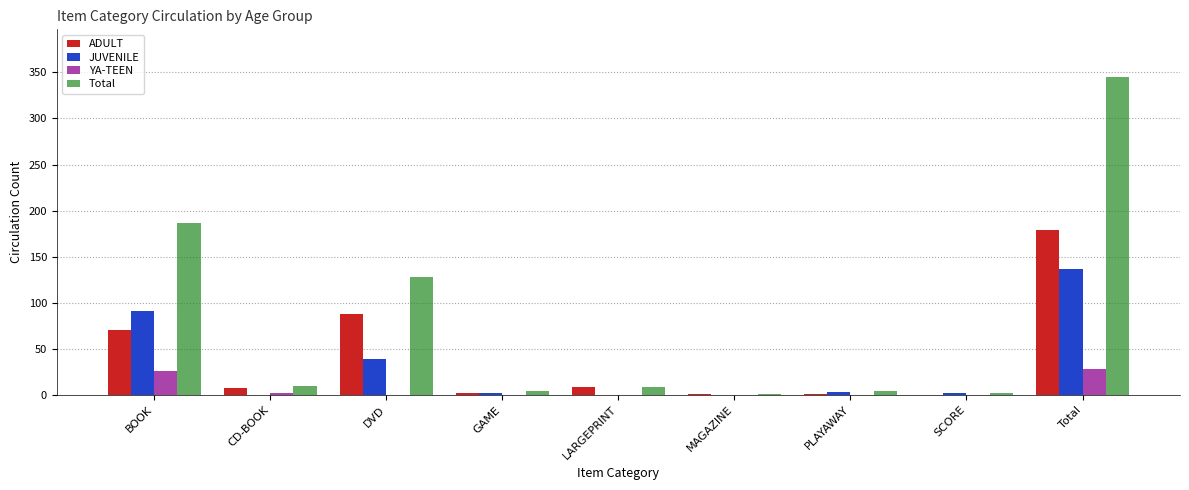

What is the sum of all ADULT values?

358